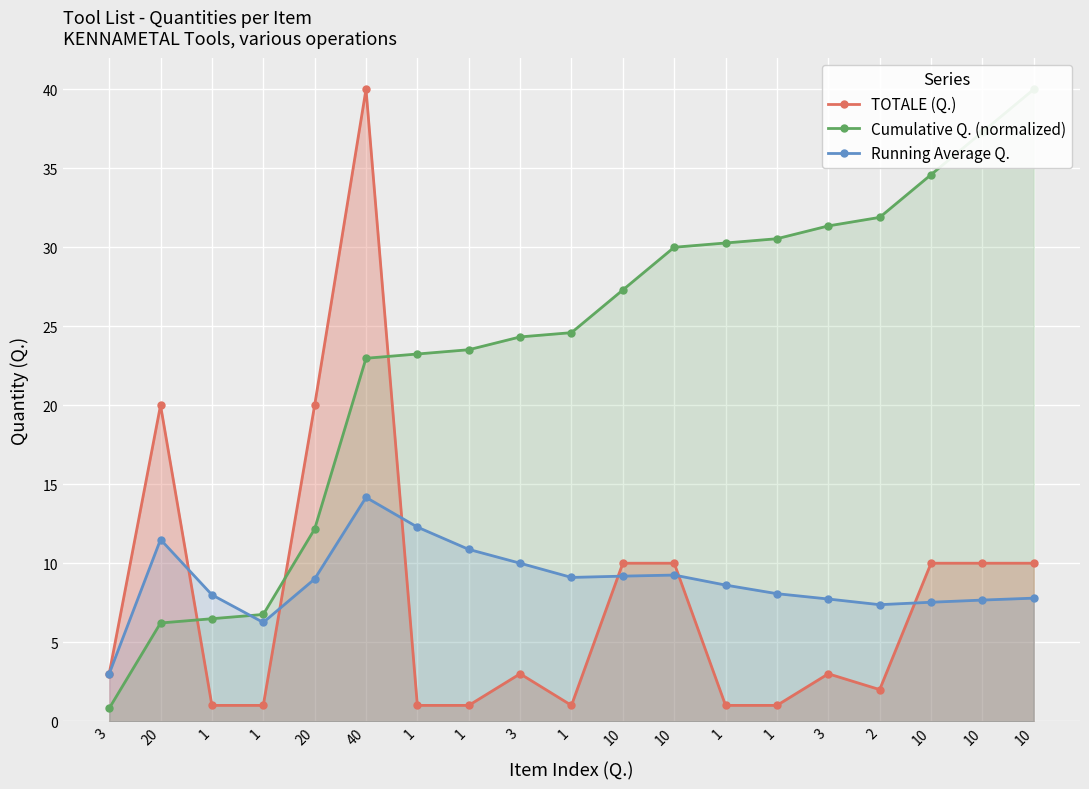

What is the average value of the Running Average Q. series?

8.8